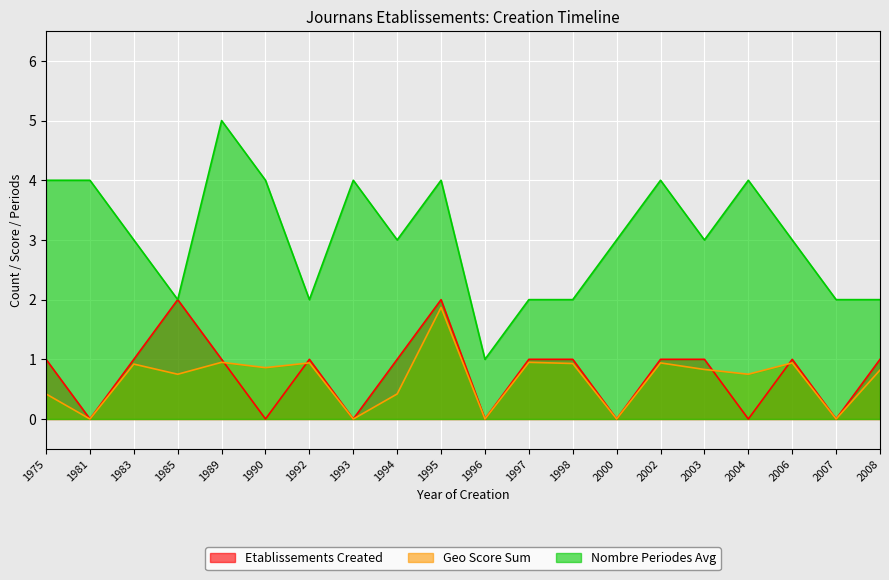

How many values in the Nombre Periodes Avg series exceed 3?

8